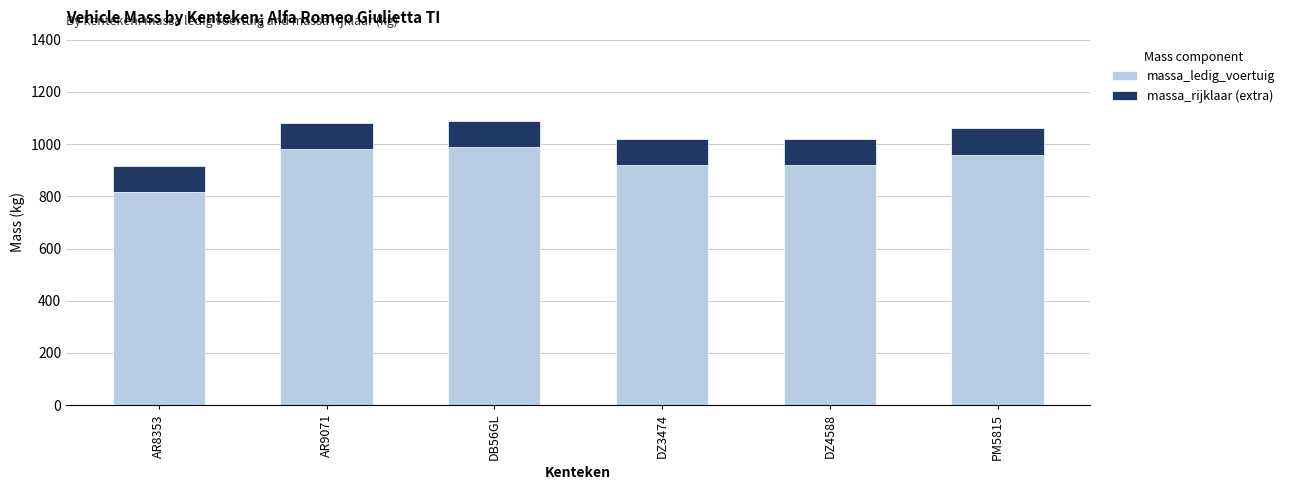

What is the difference between the maximum and minimum values in the massa_ledig_voertuig series?

175